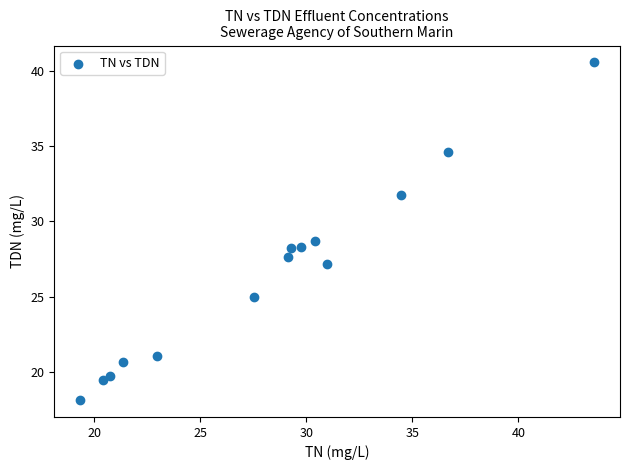

What is the range of X values (max minus min)?

24.3